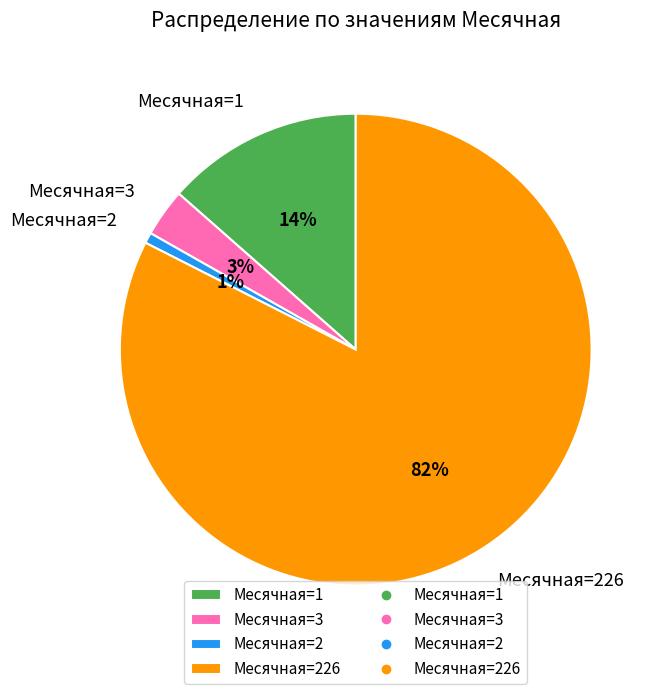

To the nearest percent, what is the average slice percentage?

25%